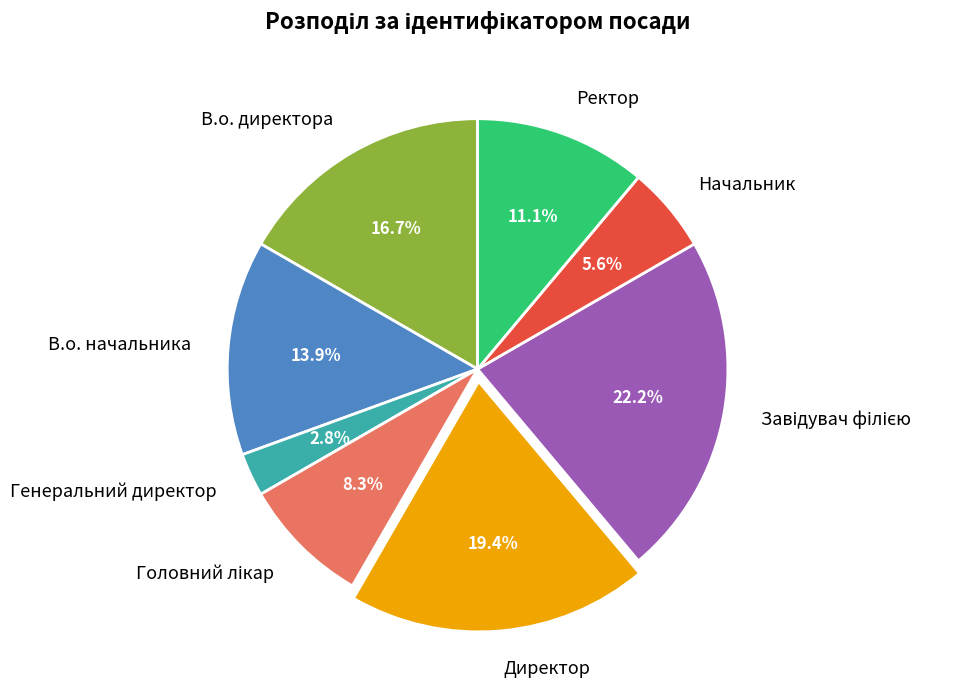

Is there a majority slice in this chart?

No